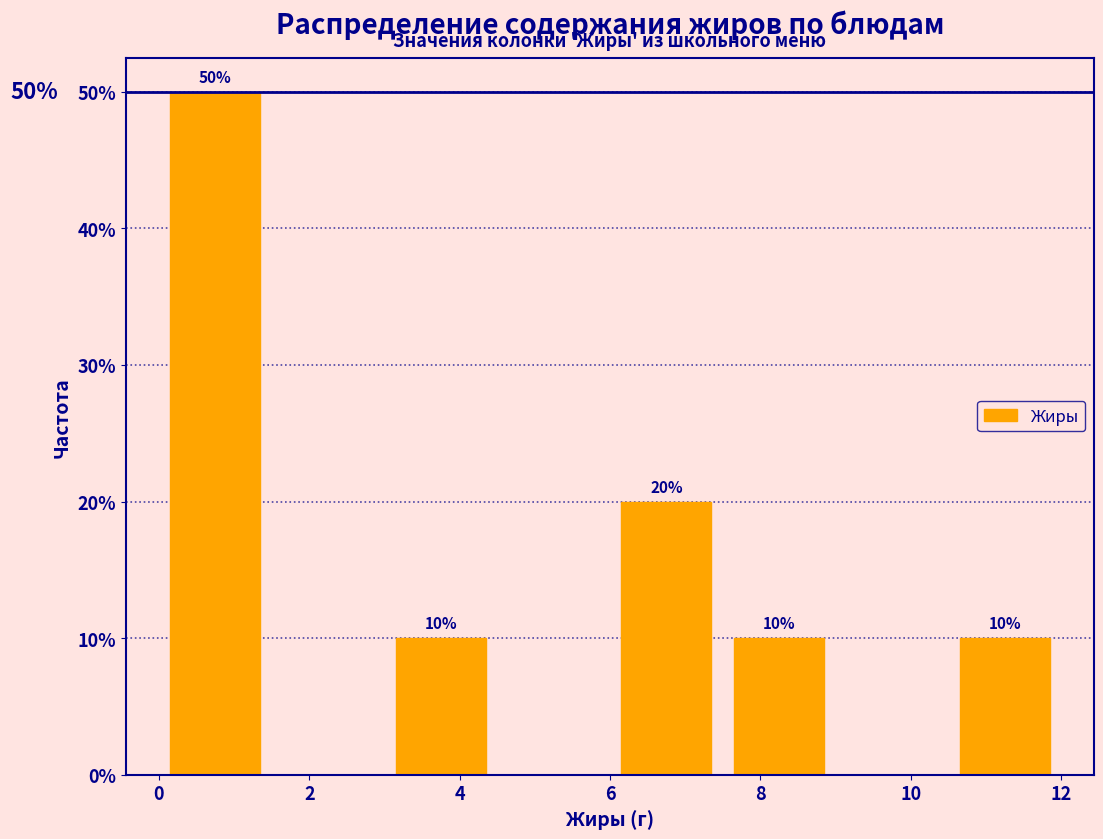

Over which range of the x-axis is the bar tallest?

0.0 to 1.5